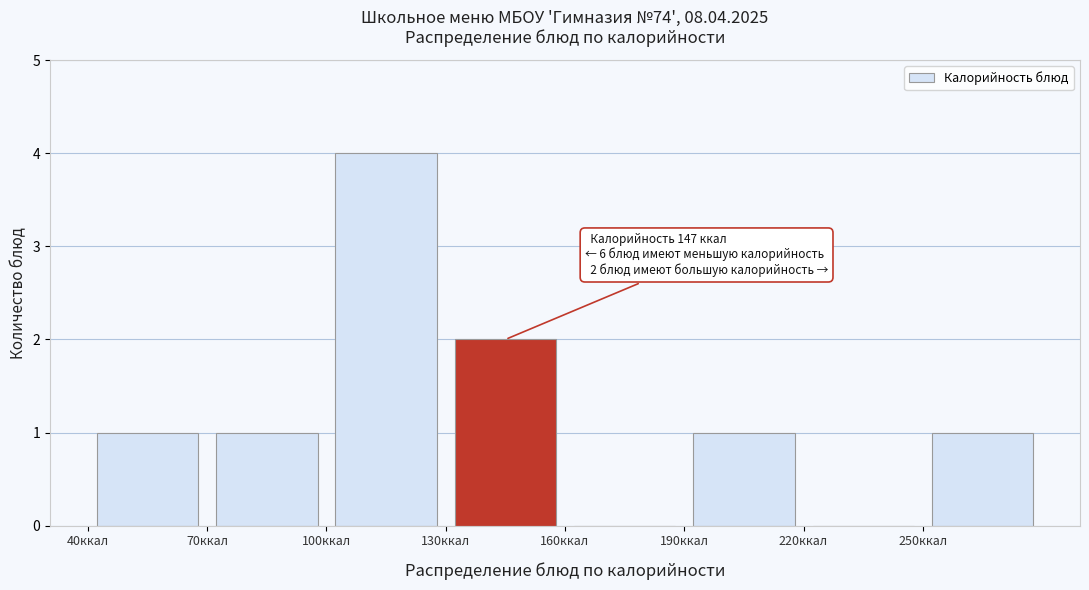

Over which range of the x-axis is the bar tallest?

100 to 130